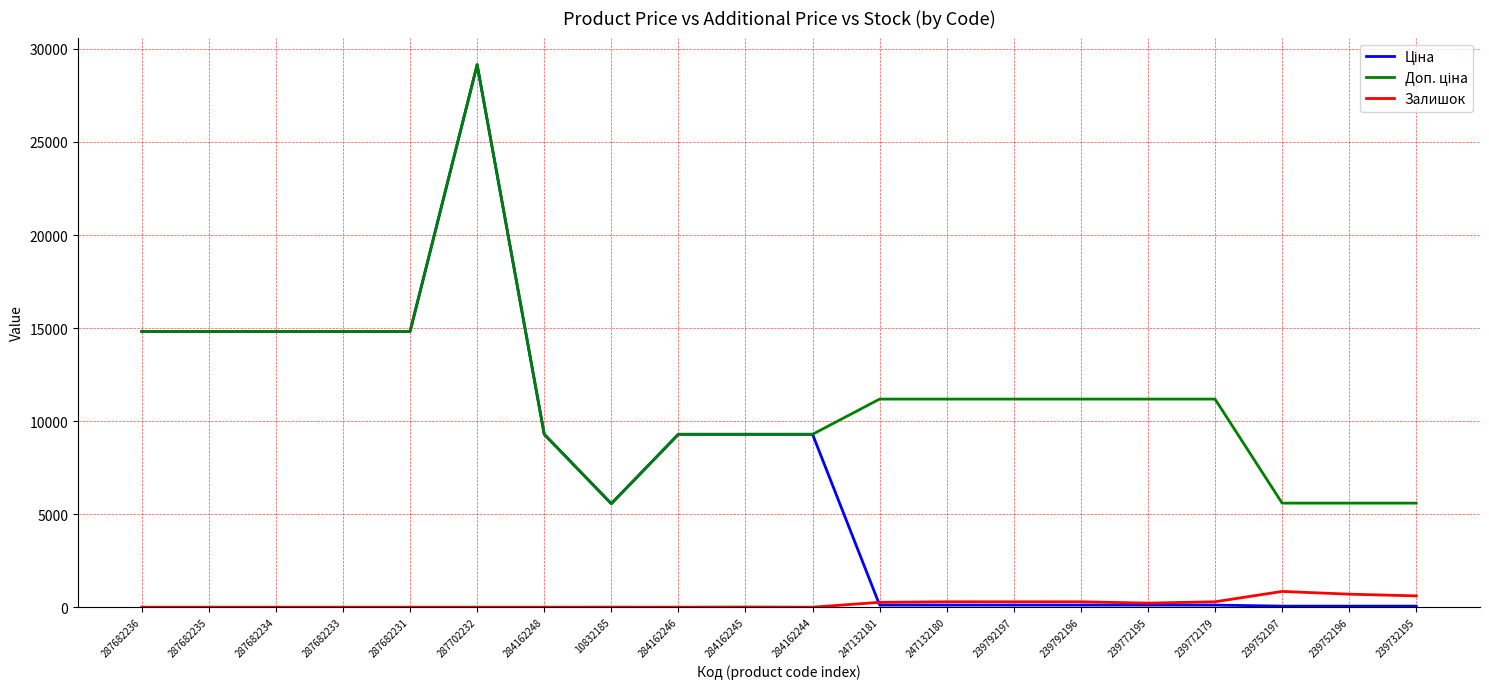

At which category is the sum across all series the highest?

287702232